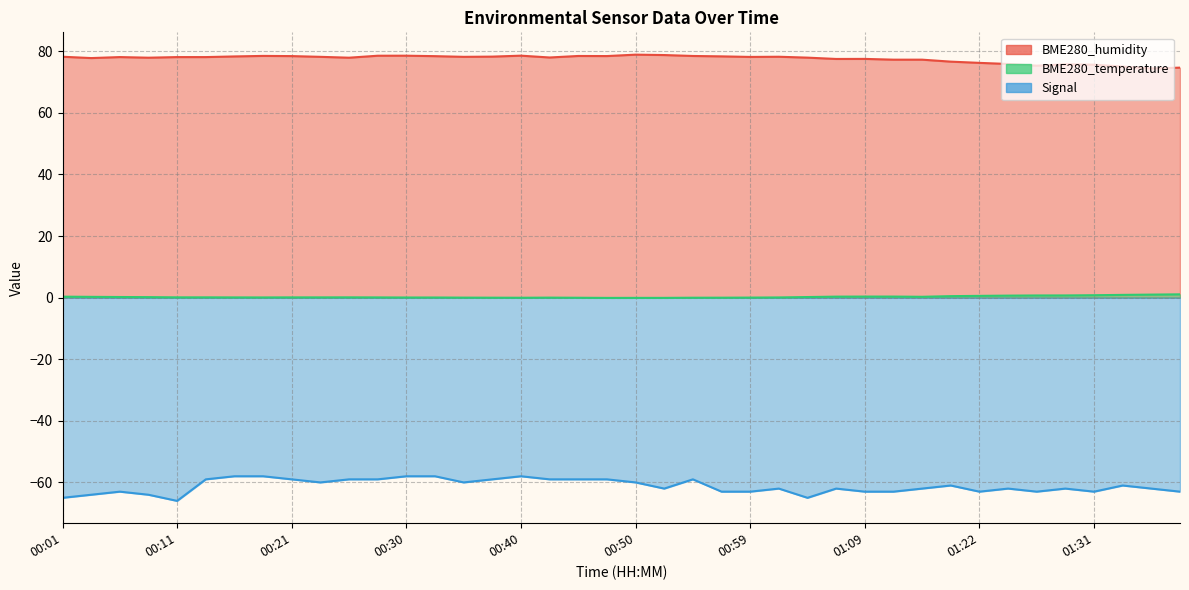

What is the sum of all BME280_temperature values?

10.0